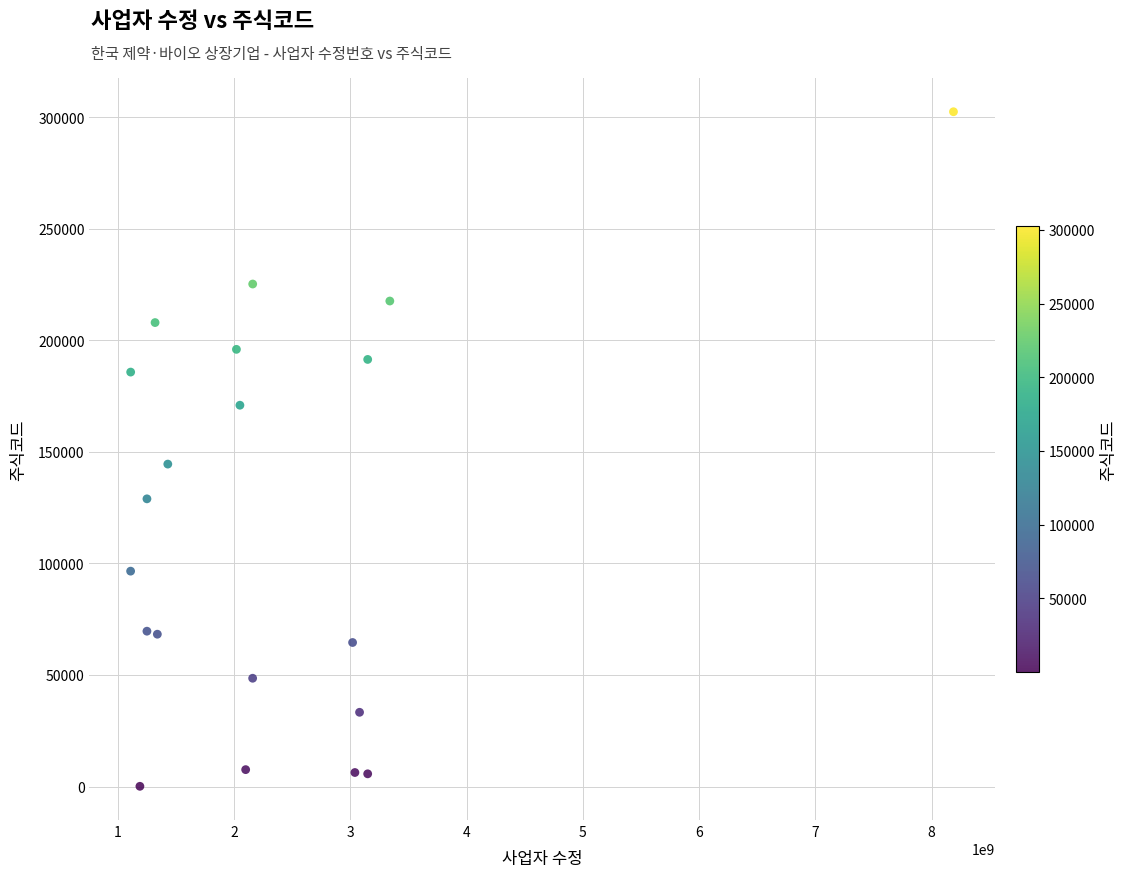

What is the range of Y values (max minus min)?

302340